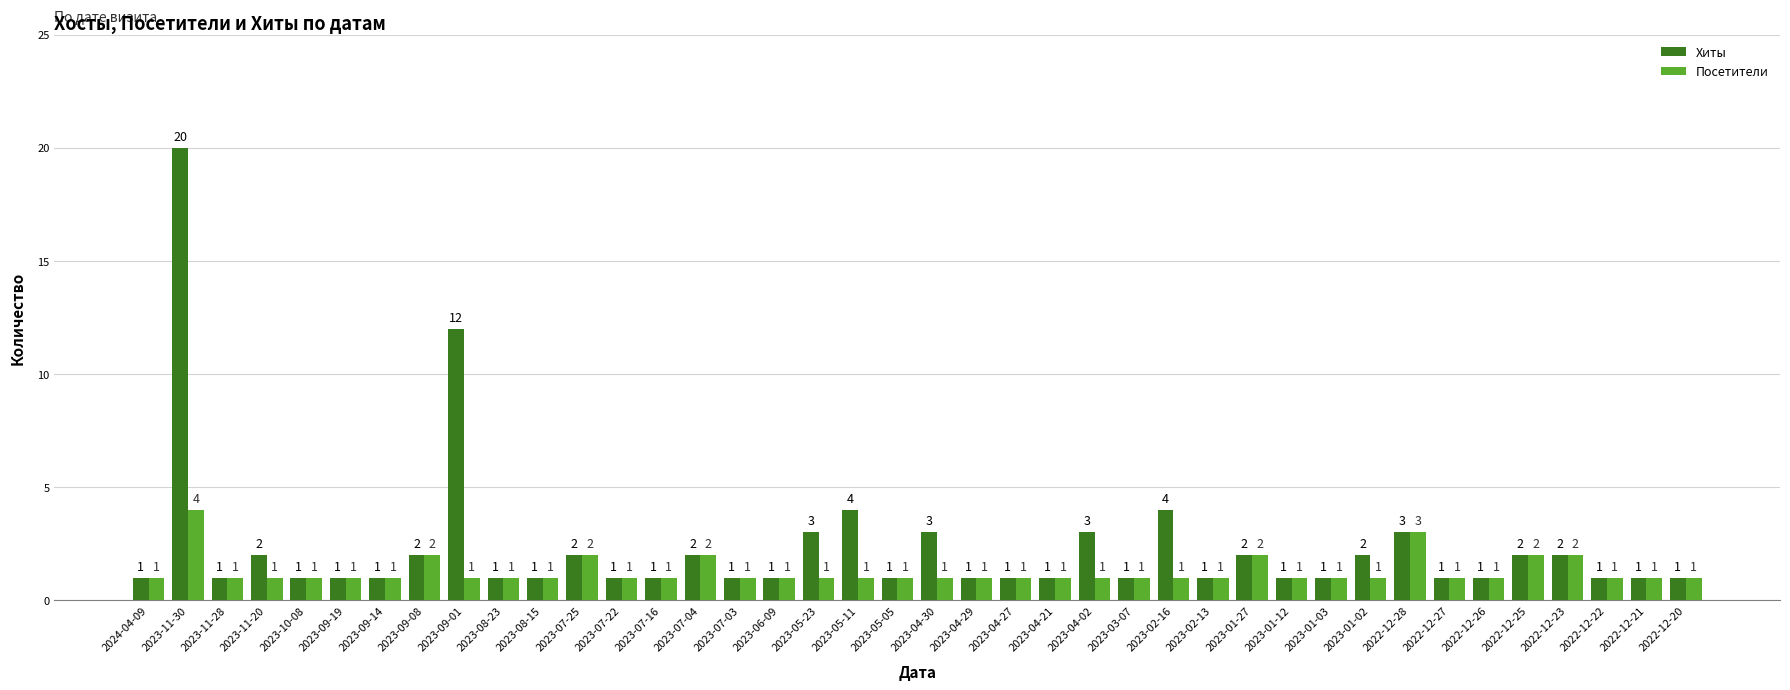

Reading left to right, list all the values displayed in this chart.

Хиты: 2024-04-09=1	2023-11-30=20	2023-11-28=1	2023-11-20=2	2023-10-08=1	2023-09-19=1	2023-09-14=1	2023-09-08=2	2023-09-01=12	2023-08-23=1	2023-08-15=1	2023-07-25=2	2023-07-22=1	2023-07-16=1	2023-07-04=2	2023-07-03=1	2023-06-09=1	2023-05-23=3	2023-05-11=4	2023-05-05=1	2023-04-30=3	2023-04-29=1	2023-04-27=1	2023-04-21=1	2023-04-02=3	2023-03-07=1	2023-02-16=4	2023-02-13=1	2023-01-27=2	2023-01-12=1	2023-01-03=1	2023-01-02=2	2022-12-28=3	2022-12-27=1	2022-12-26=1	2022-12-25=2	2022-12-23=2	2022-12-22=1	2022-12-21=1	2022-12-20=1
Посетители: 2024-04-09=1	2023-11-30=4	2023-11-28=1	2023-11-20=1	2023-10-08=1	2023-09-19=1	2023-09-14=1	2023-09-08=2	2023-09-01=1	2023-08-23=1	2023-08-15=1	2023-07-25=2	2023-07-22=1	2023-07-16=1	2023-07-04=2	2023-07-03=1	2023-06-09=1	2023-05-23=1	2023-05-11=1	2023-05-05=1	2023-04-30=1	2023-04-29=1	2023-04-27=1	2023-04-21=1	2023-04-02=1	2023-03-07=1	2023-02-16=1	2023-02-13=1	2023-01-27=2	2023-01-12=1	2023-01-03=1	2023-01-02=1	2022-12-28=3	2022-12-27=1	2022-12-26=1	2022-12-25=2	2022-12-23=2	2022-12-22=1	2022-12-21=1	2022-12-20=1